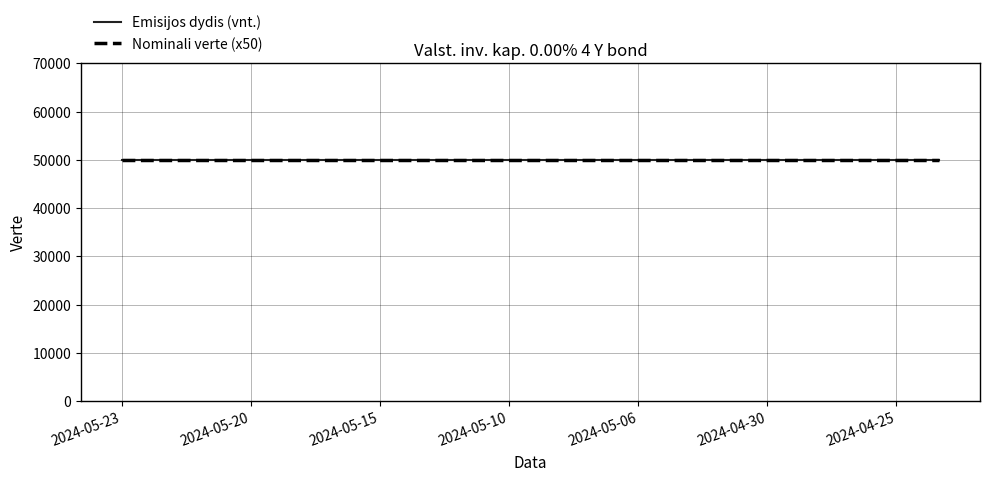

What are all the series names shown in the legend?

Emisijos dydis (vnt.), Nominali verte